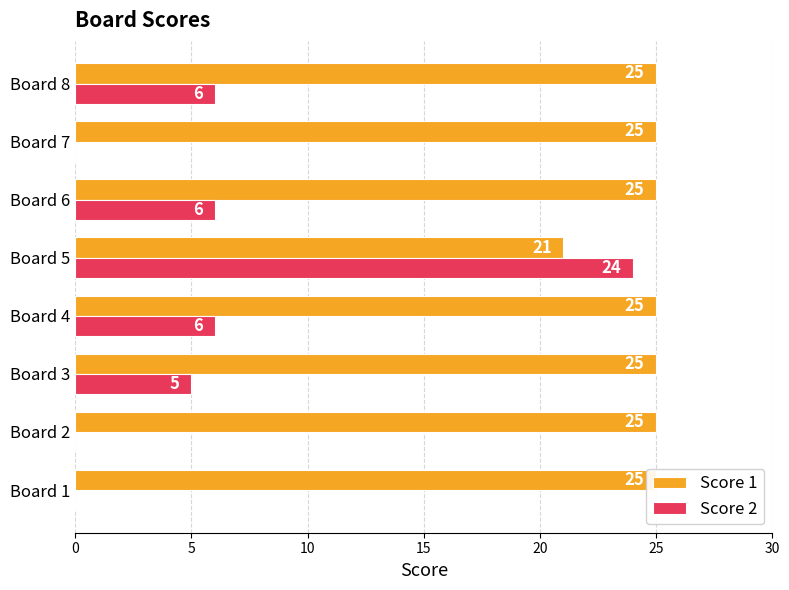

Rank the series by their average value, from highest to lowest.

Score 1, Score 2